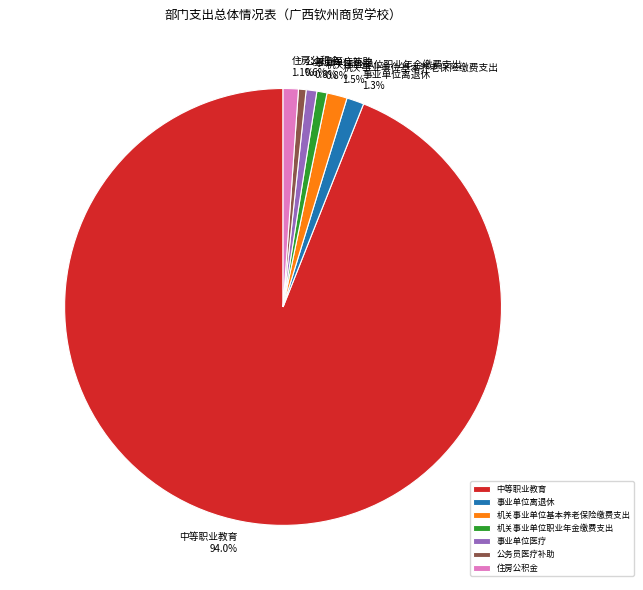

Approximately how many times larger is the value at 中等职业教育 compared to 机关事业单位职业年金缴费支出?

125.2